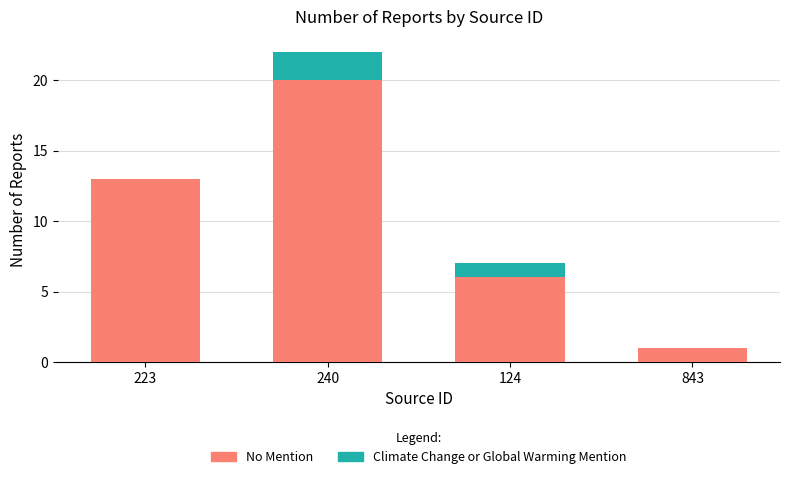

Read the No Mention value at 240.

20